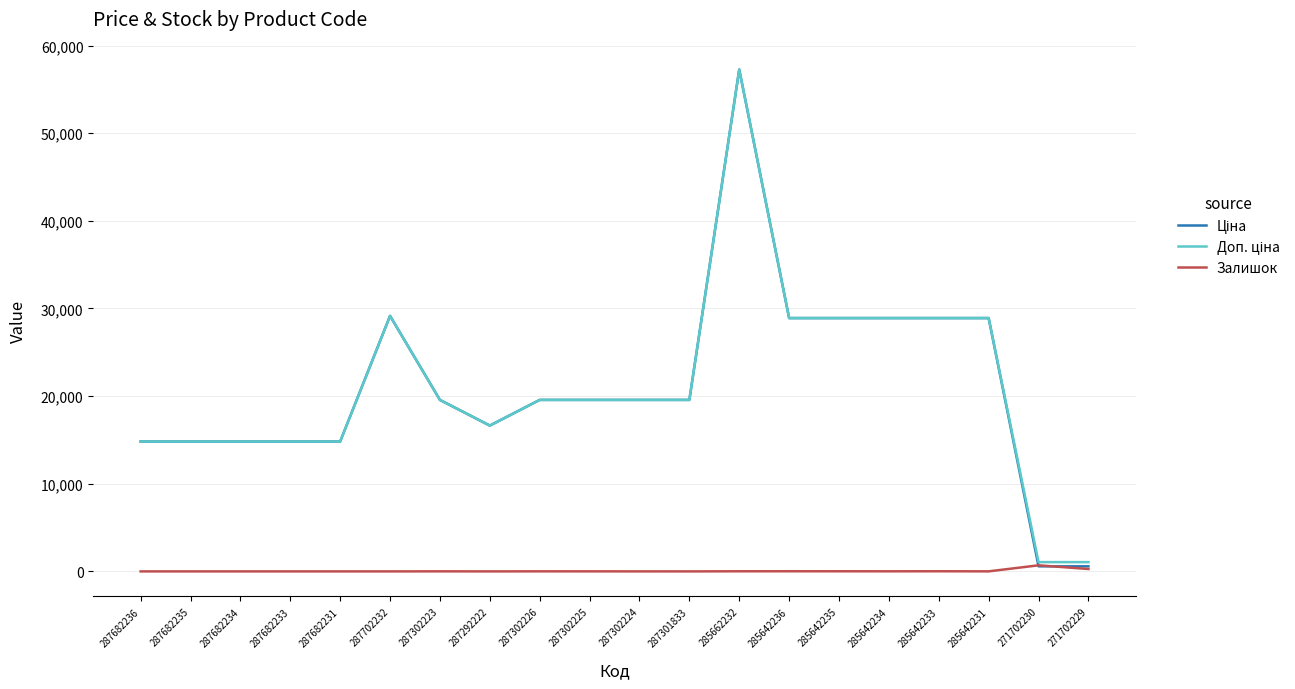

Where does the Залишок series first go above 5?

287302223